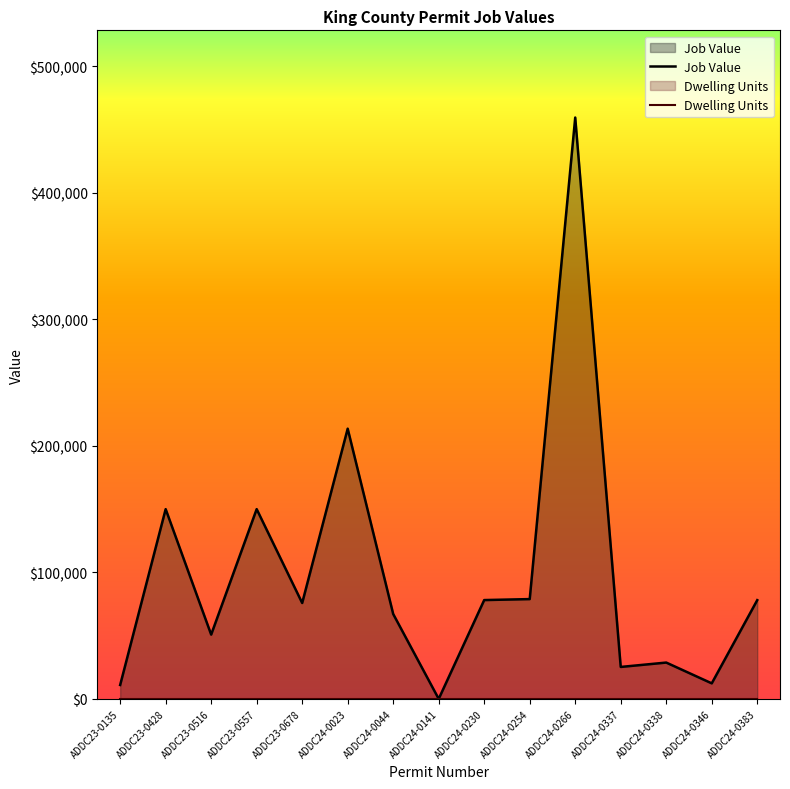

How many values in the Job Value series exceed 75802?

7